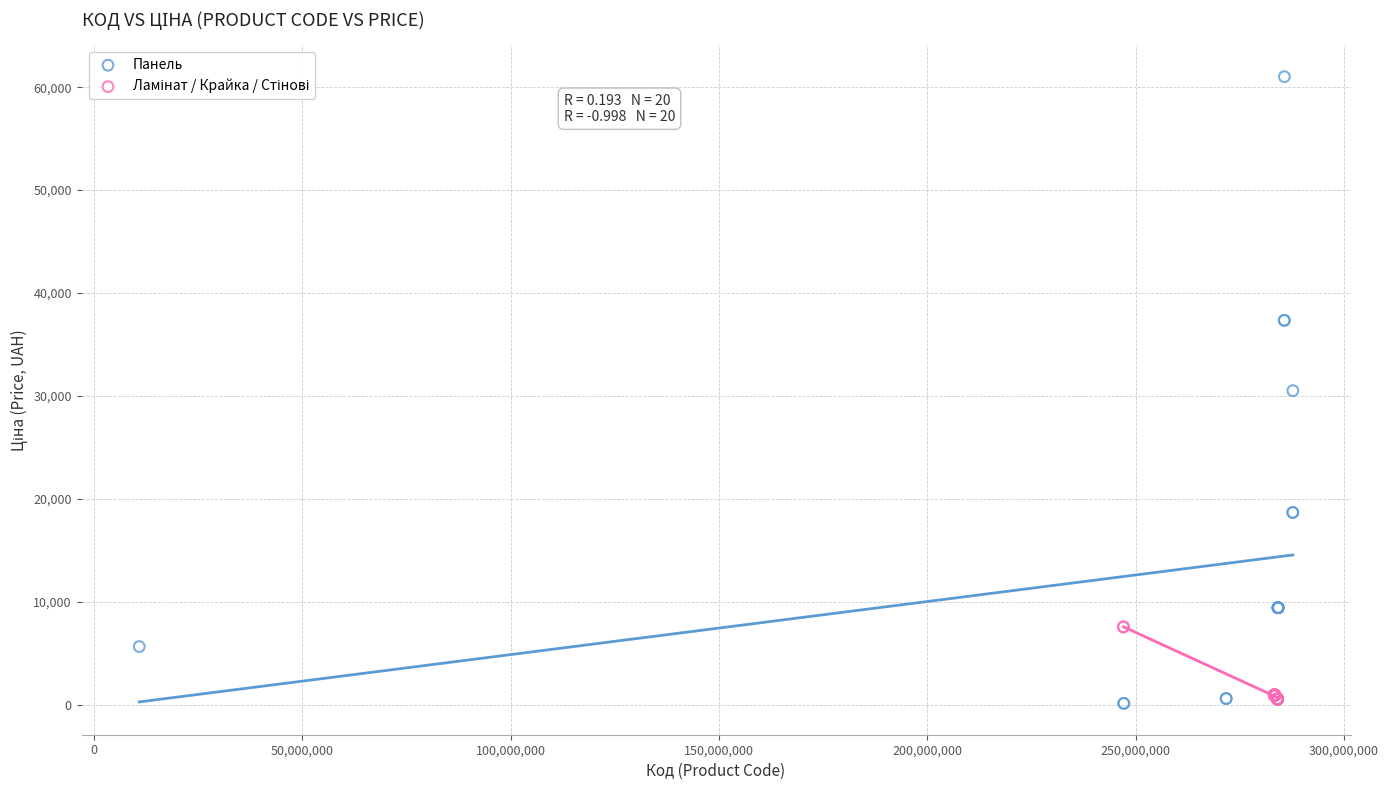

Which series reaches the maximum Y coordinate?

Панель